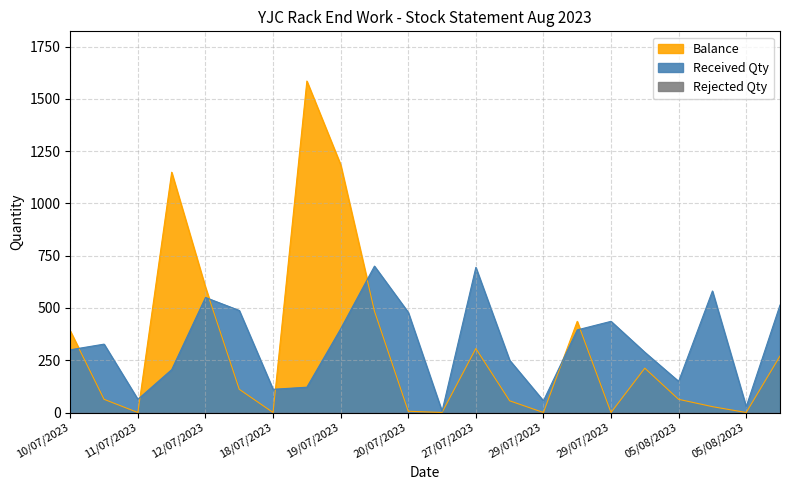

Between which two adjacent categories do Balance and Received Qty first intersect?

10/07/2023 and 11/07/2023